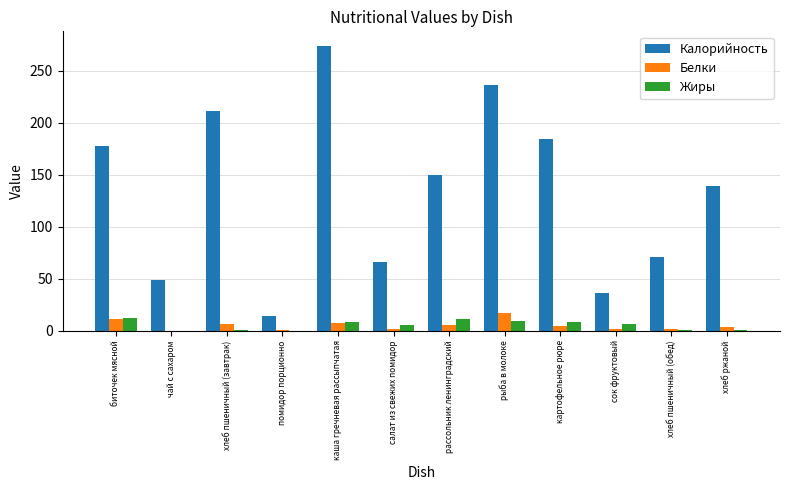

Which series has the largest range (max minus min)?

Калорийность